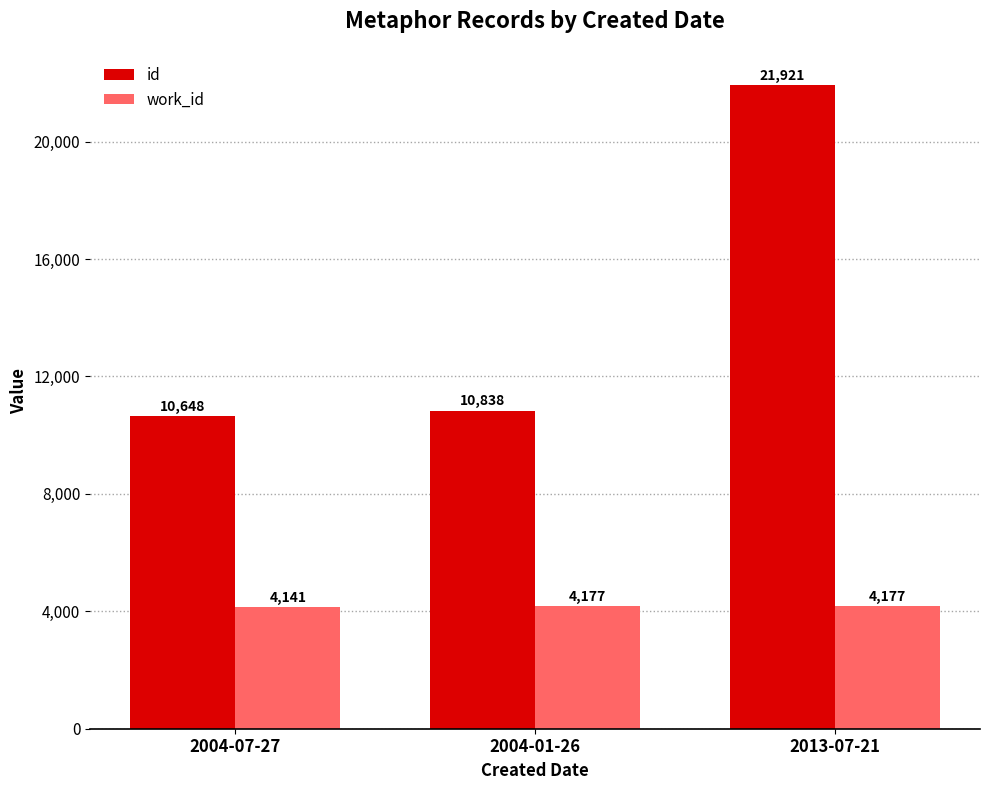

Rank the categories by id value from highest to lowest.

2013-07-21, 2004-01-26, 2004-07-27